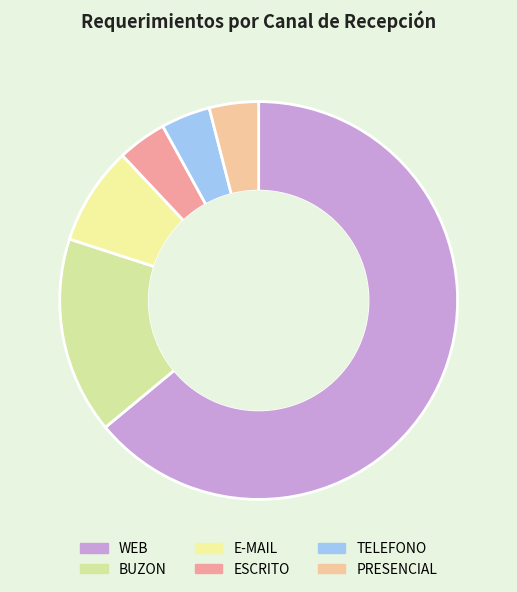

What is the largest slice in the pie chart?

WEB